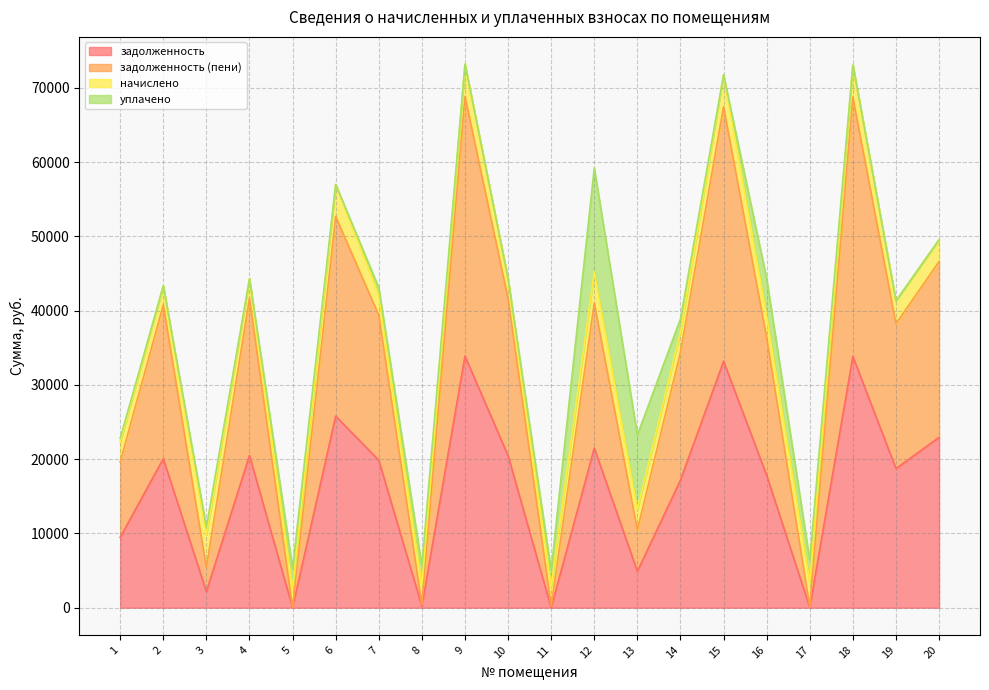

What is the difference between the second highest and minimum values in the задолженность (пени) series?

68713.6